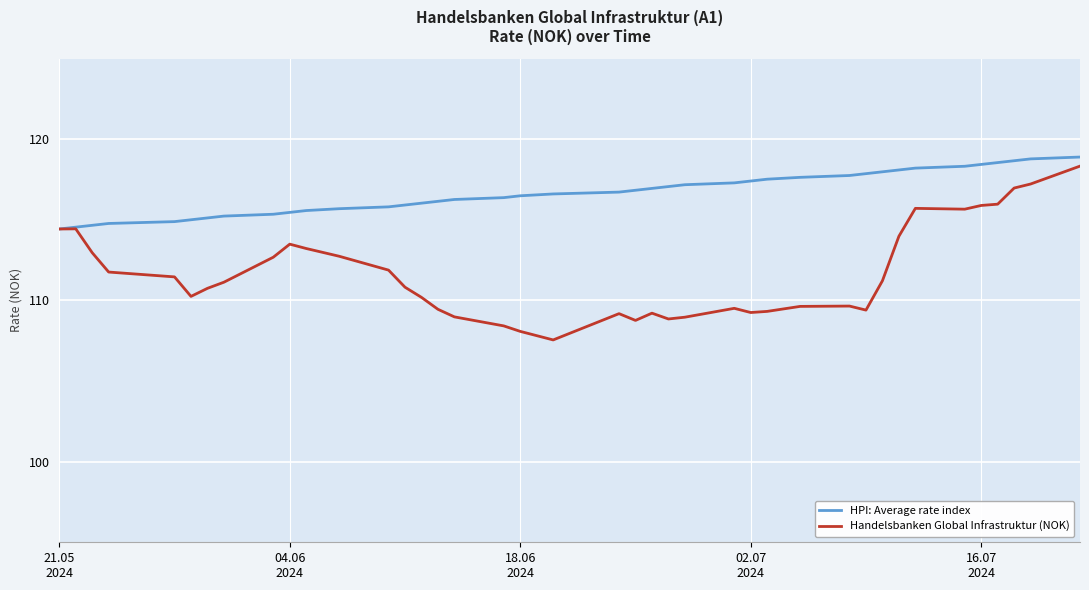

Which series has the largest total across all categories?

HPI: Average rate index